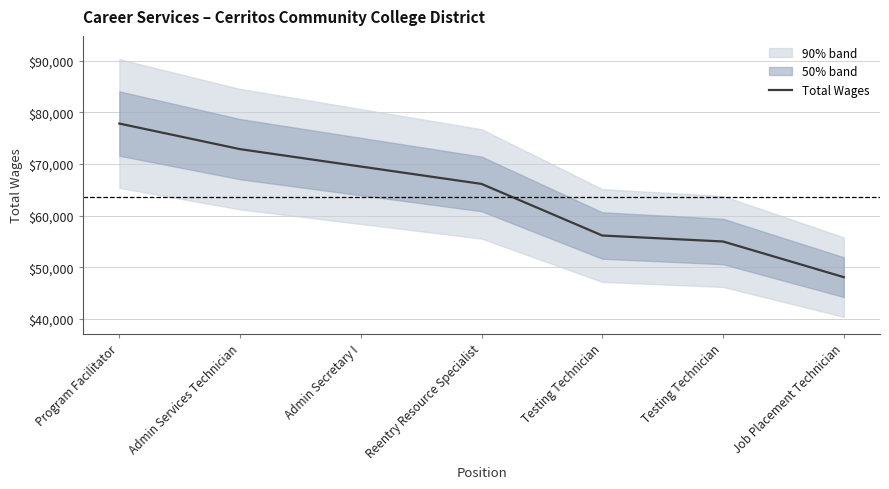

Where is the data nearest to the value 62972?

Reentry Resource Specialist